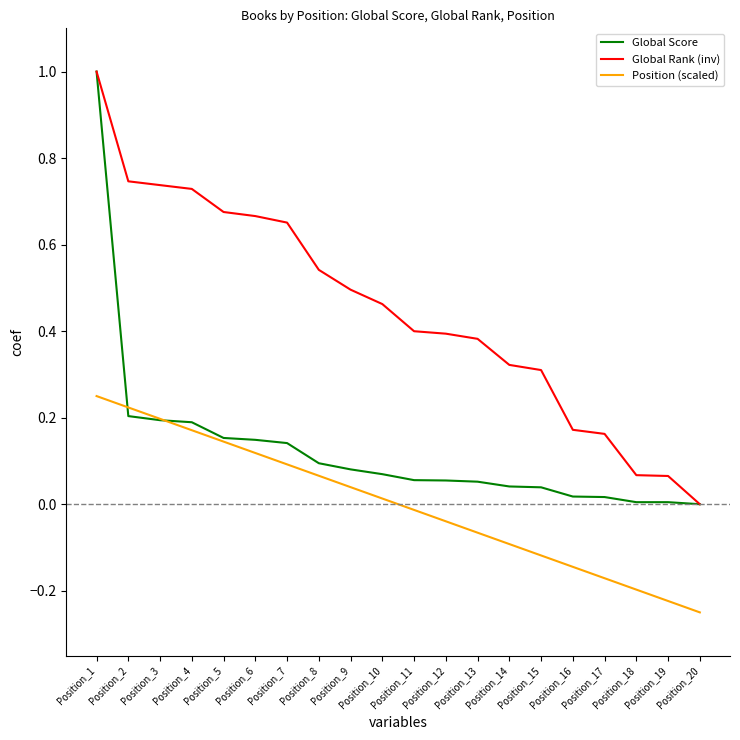

List the series in order of their overall mean, highest first.

Global Rank (inv), Global Score, Position (scaled)